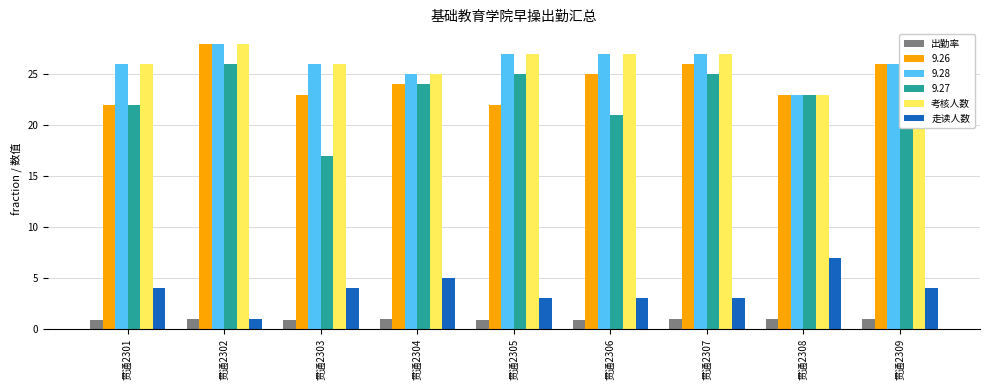

At which label is 走读人数 closest to 4?

贯通2301